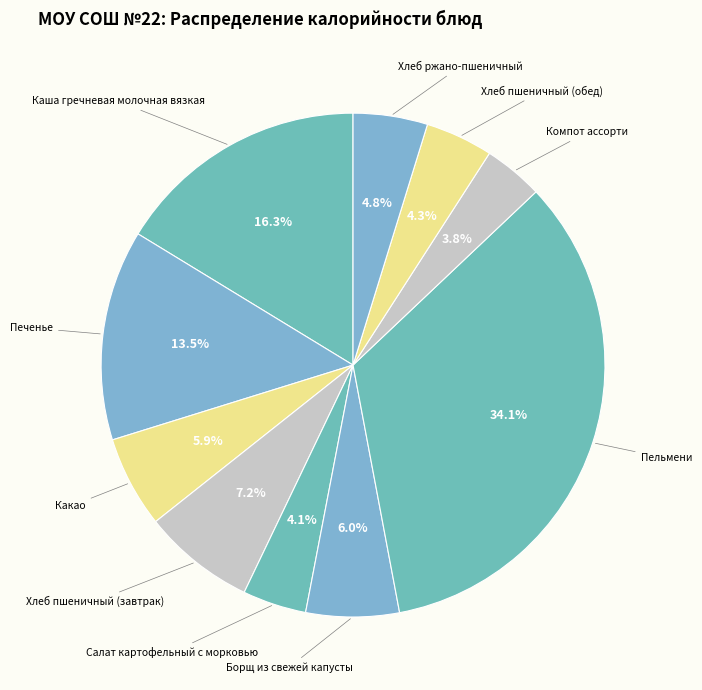

Is there a majority slice in this chart?

No